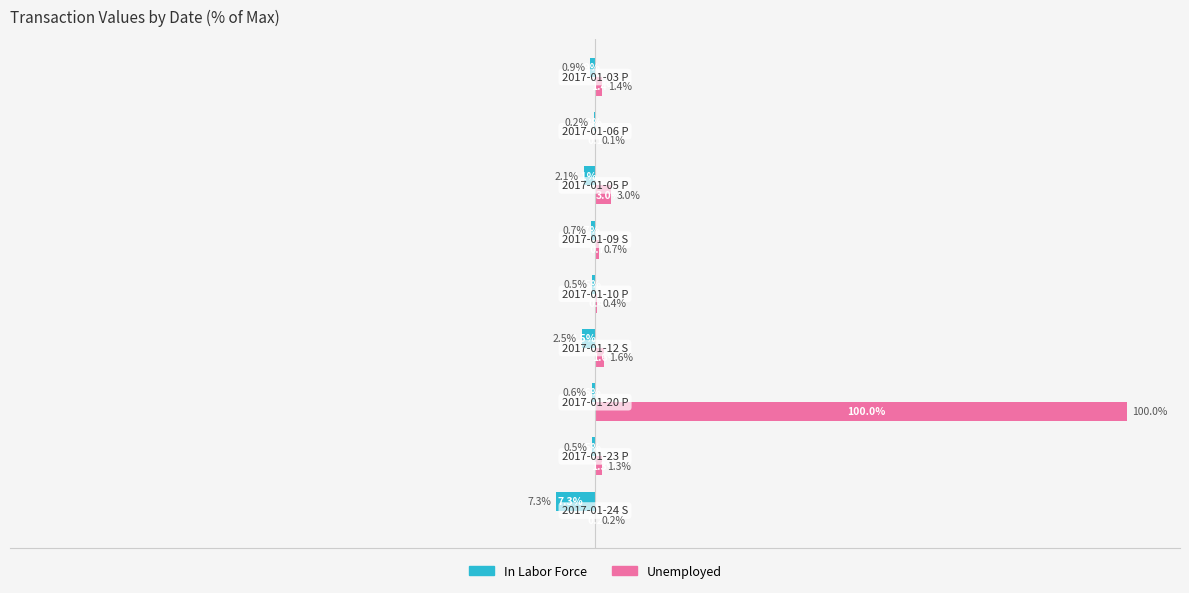

Which series has the largest total across all categories?

Unemployed